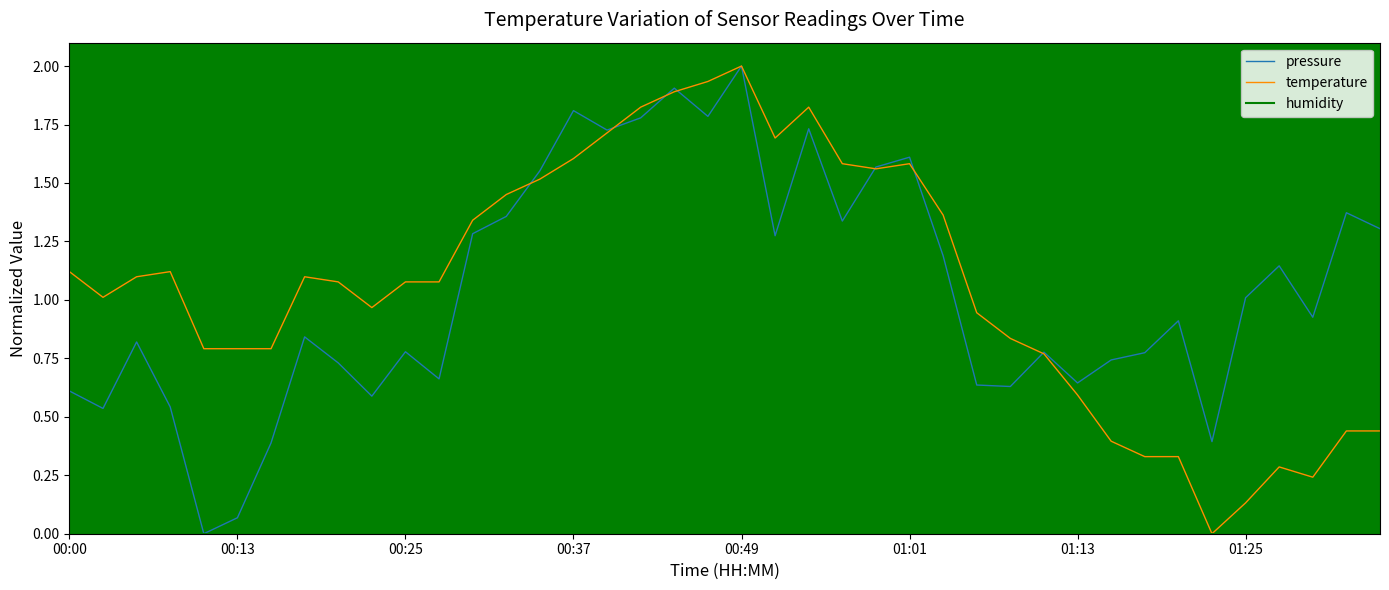

What is the greatest value displayed?

2.0